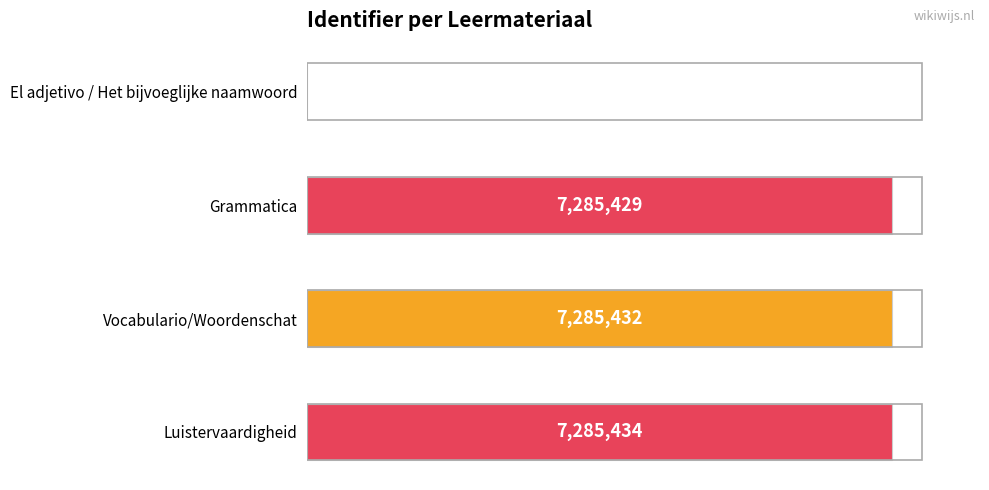

List the labels in order of value, largest first.

Luistervaardigheid, Vocabulario/Woordenschat, Grammatica, El adjetivo / Het bijvoeglijke naamwoord